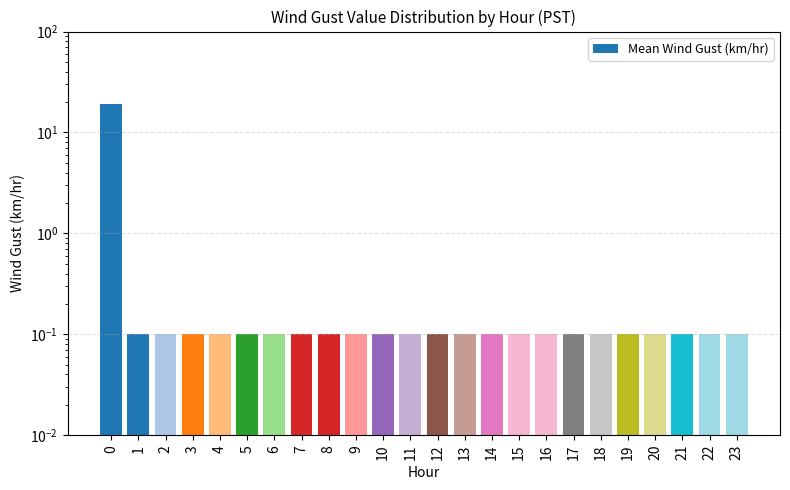

Does the chart contain stacked bars?

No